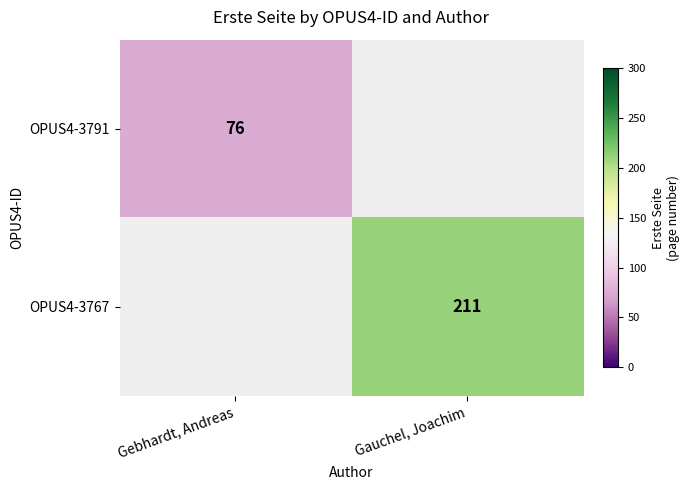

The value of OPUS4-3767 at Gauchel, Joachim is 211. True or false?

True